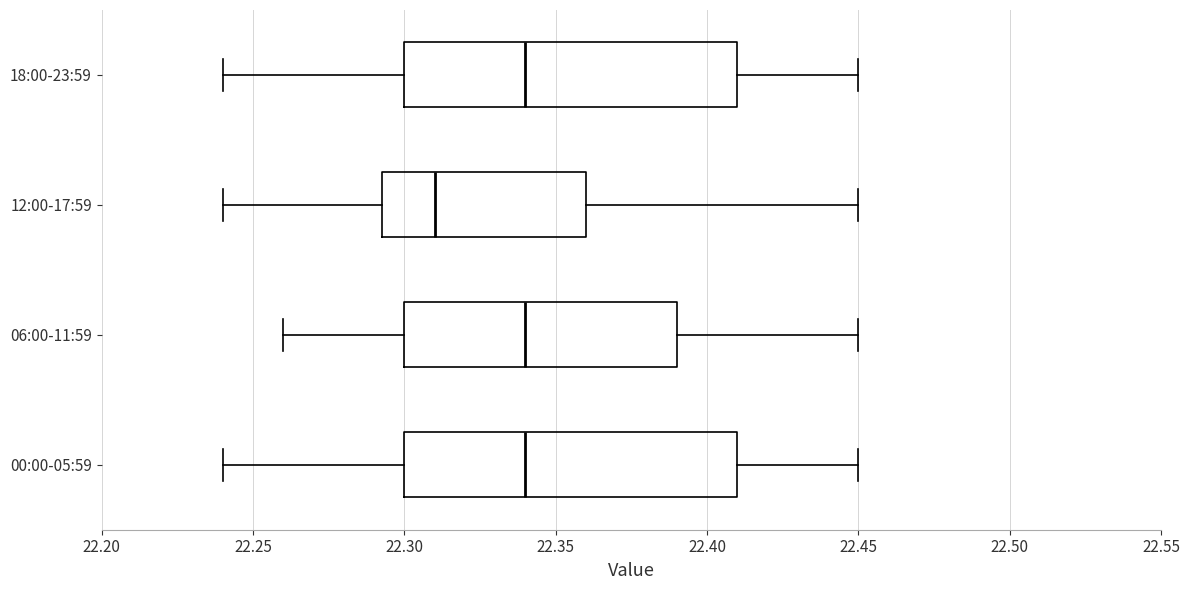

Where is the right edge of the box for 18:00-23:59 on the x-axis? The values are not printed on the chart, so give them approximately, as read against the axis.

22.410